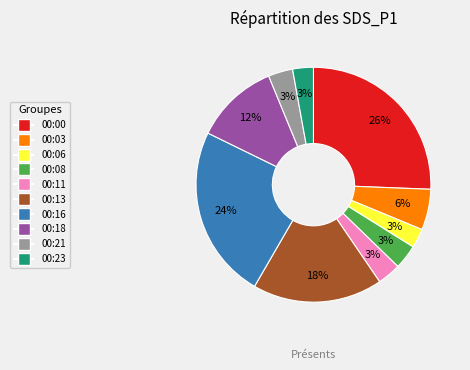

How many slices are in this pie chart?

10